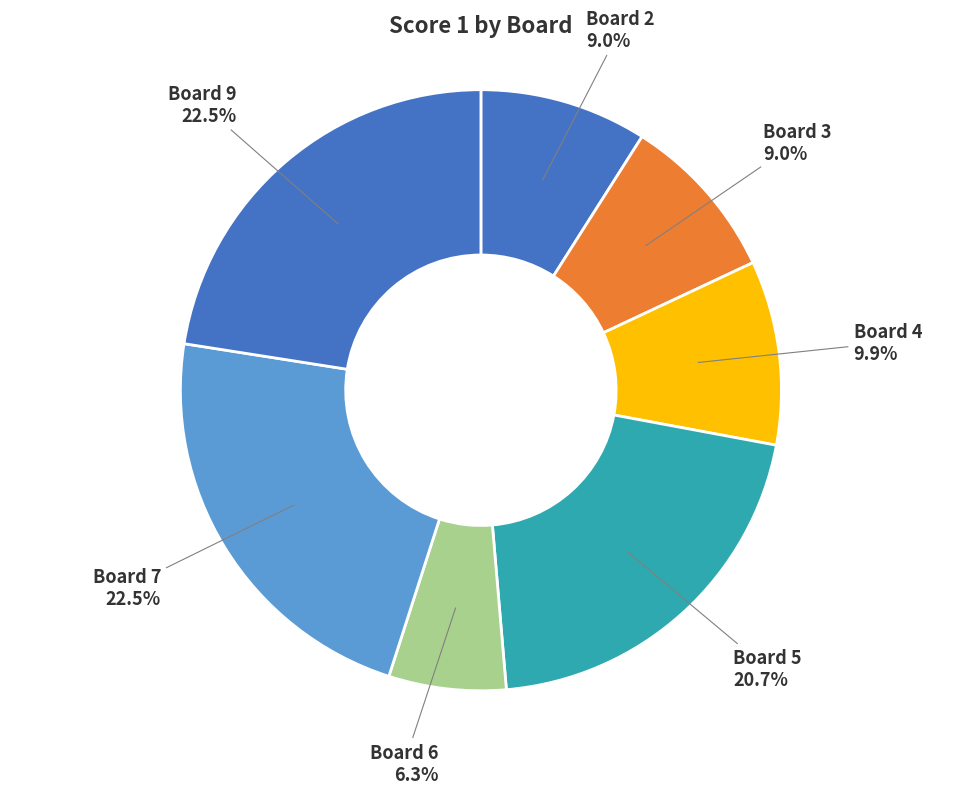

How many slices are in this pie chart?

7